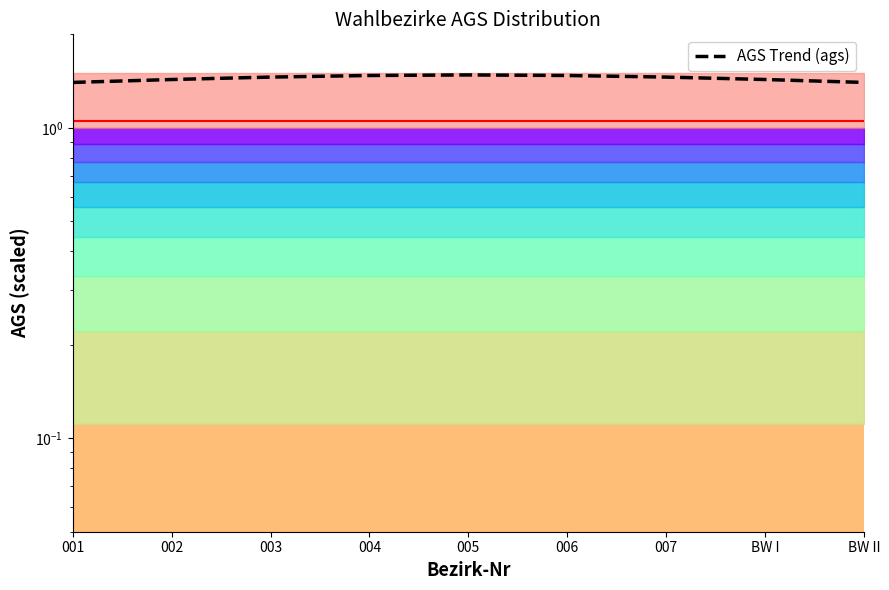

Where is the data nearest to the value 1?

001